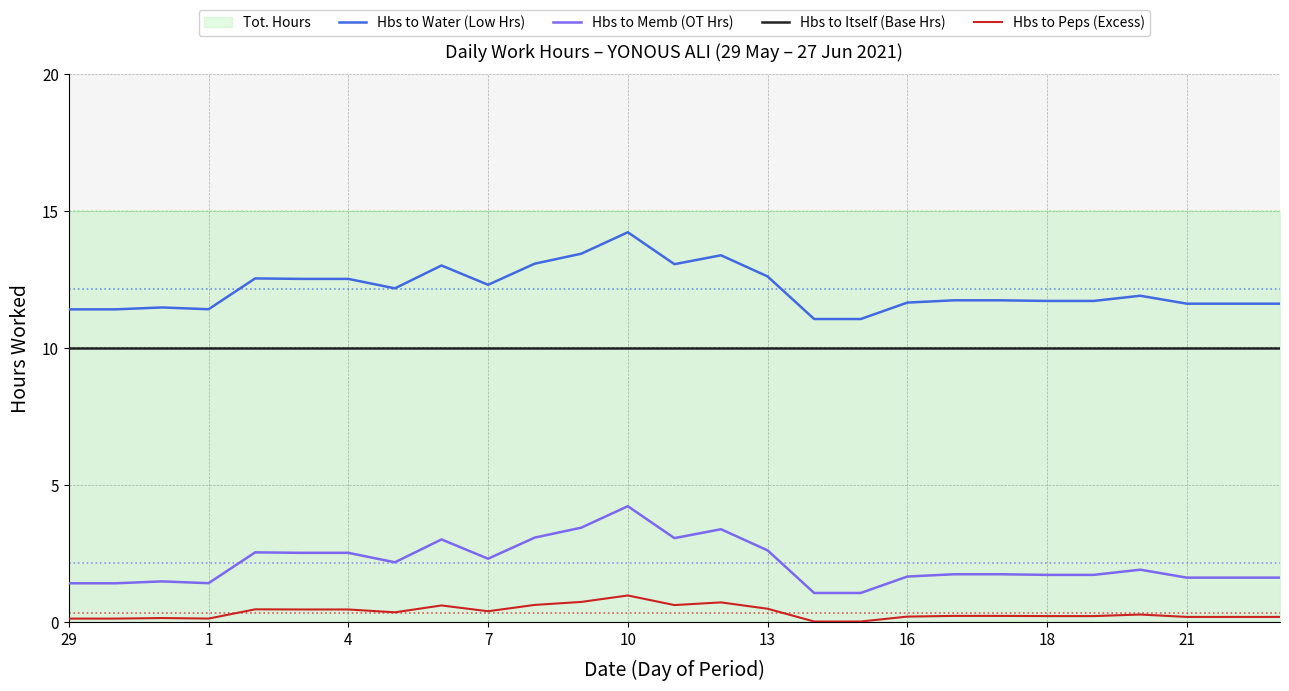

True or false: Hbs to Itself (Base Hrs) and Hbs to Memb (OT Hrs) intersect in this chart.

False